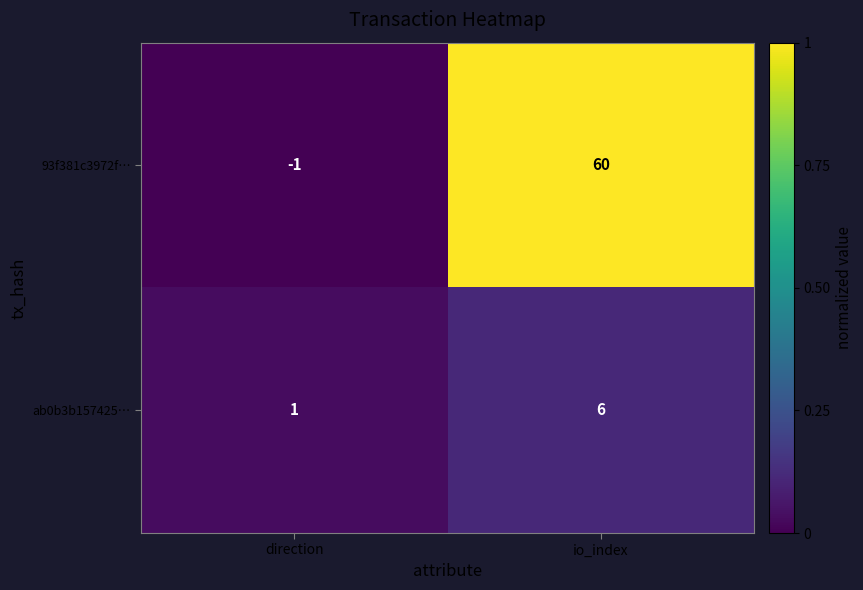

Which series has the widest spread of values?

93f381c3972f…